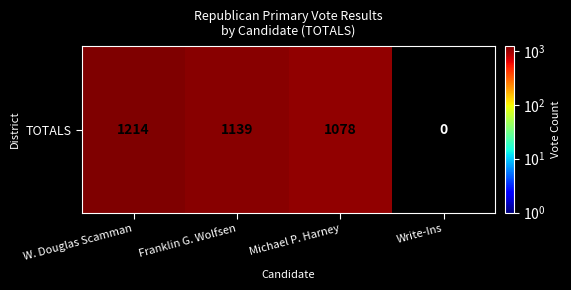

How many data points are above 1139?

1